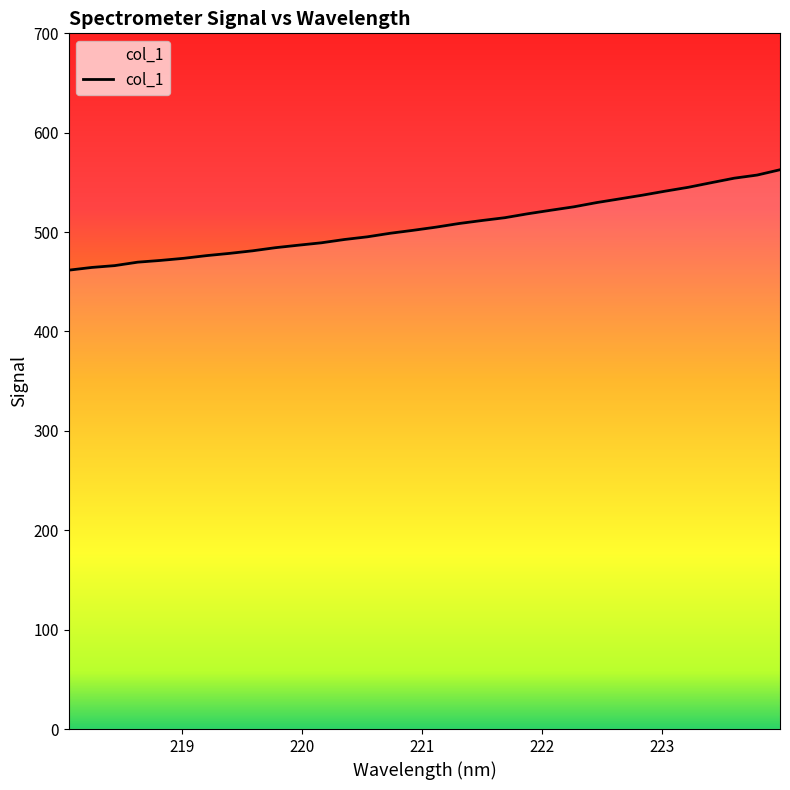

What is the greatest value displayed?

562.7